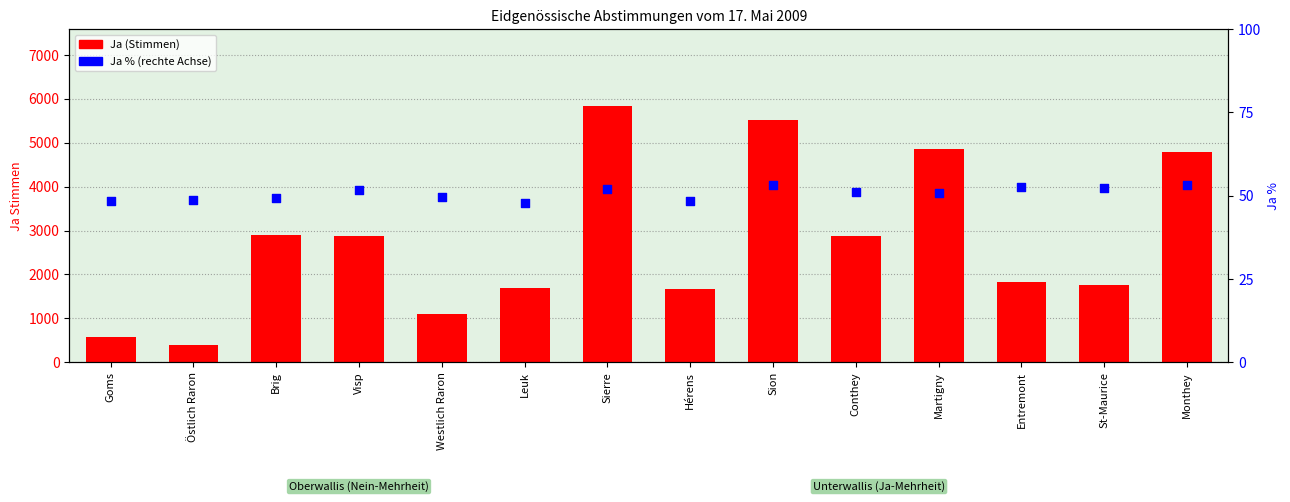

At which category is the sum across all series the highest?

Sierre